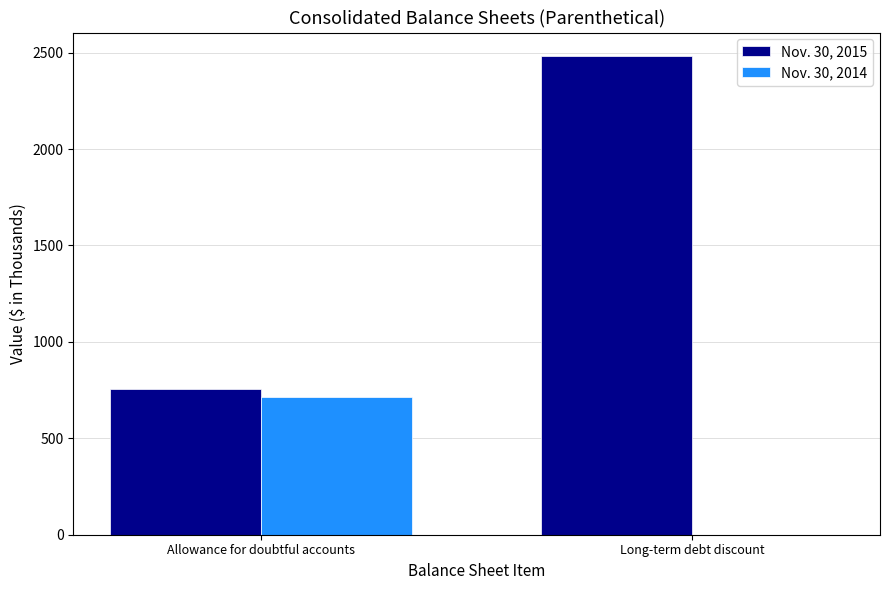

How many categories are shown in the chart?

2